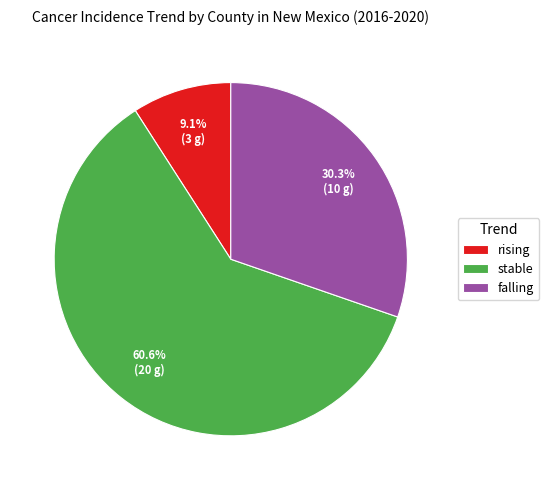

True or false: falling accounts for 22% of the total.

False